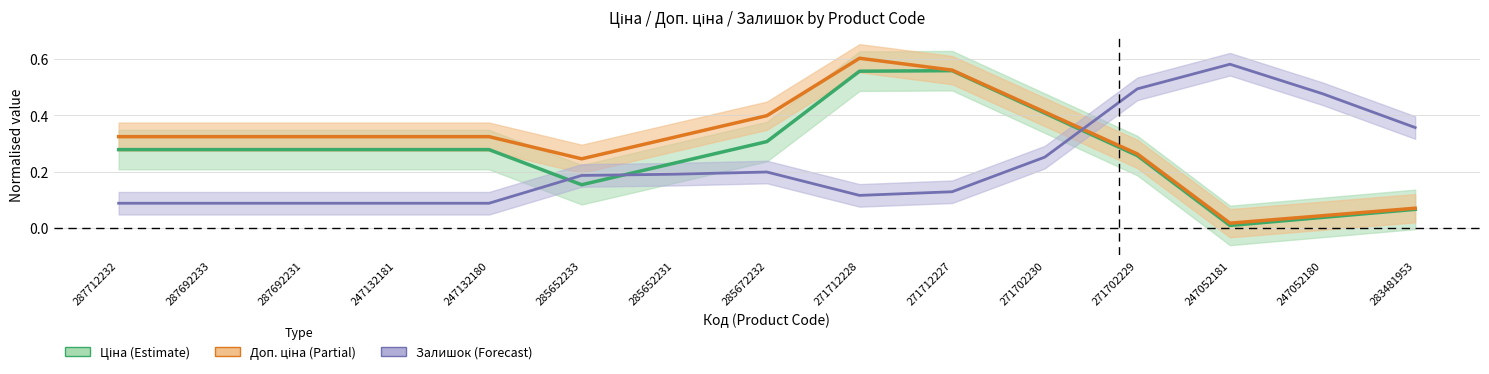

At which category does Залишок reach its first local valley?

271712228